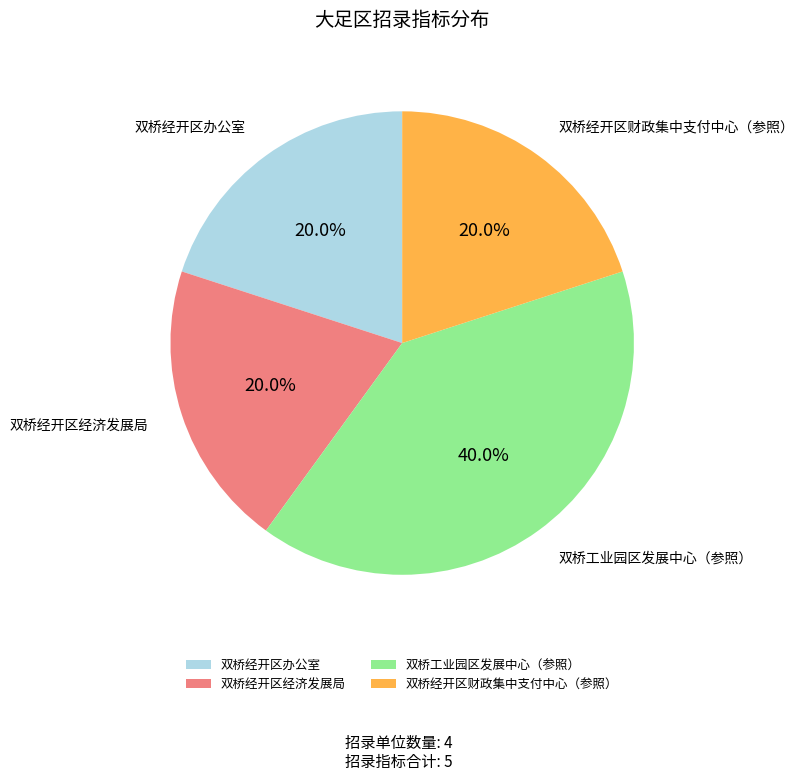

Is there a majority slice in this chart?

No